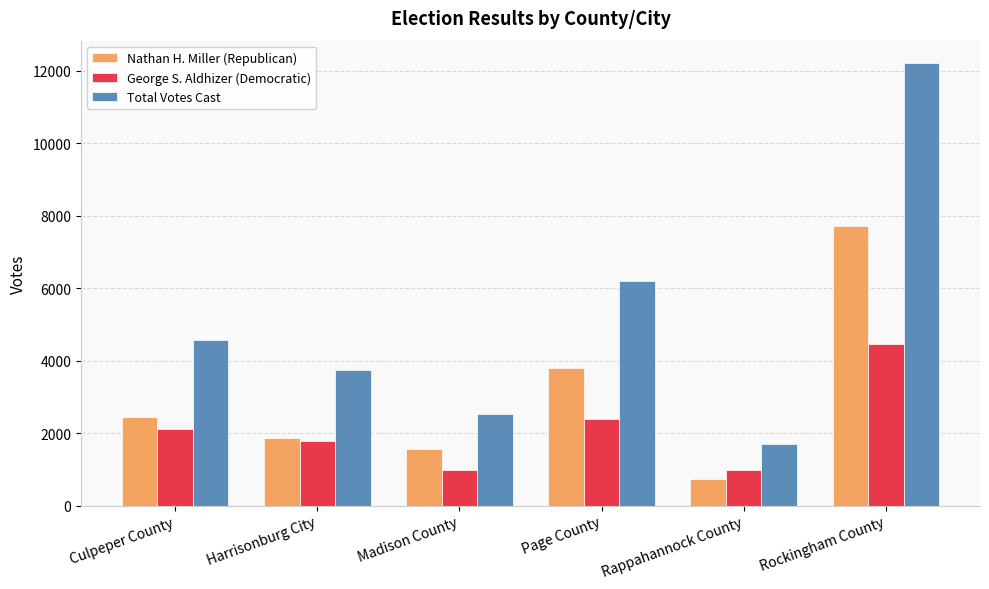

Which series has the largest total across all categories?

Total Votes Cast